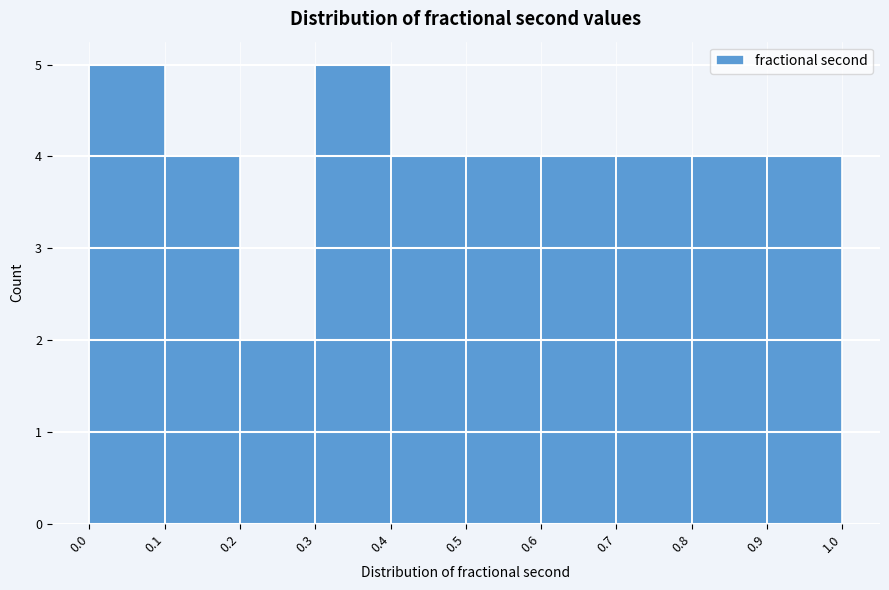

What is the height of the bar covering 0.8 to 0.9 on the x-axis? The values are not printed on the chart, so give them approximately, as read against the axis.

4